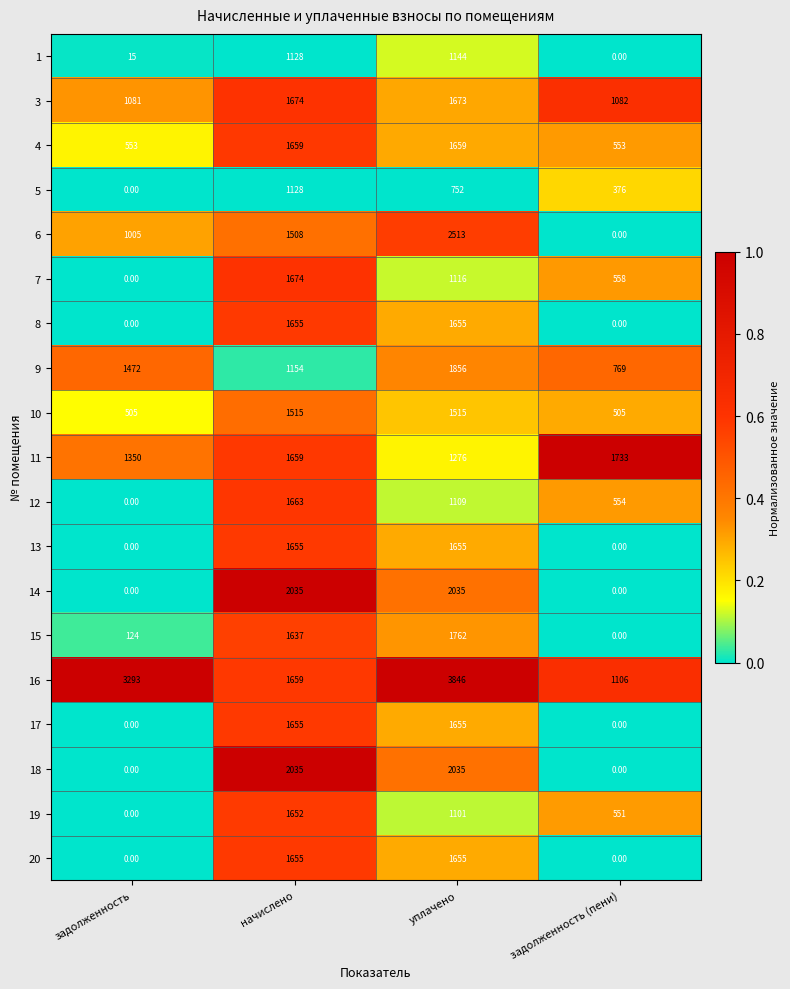

At how many categories does at least one series exceed 0?

4